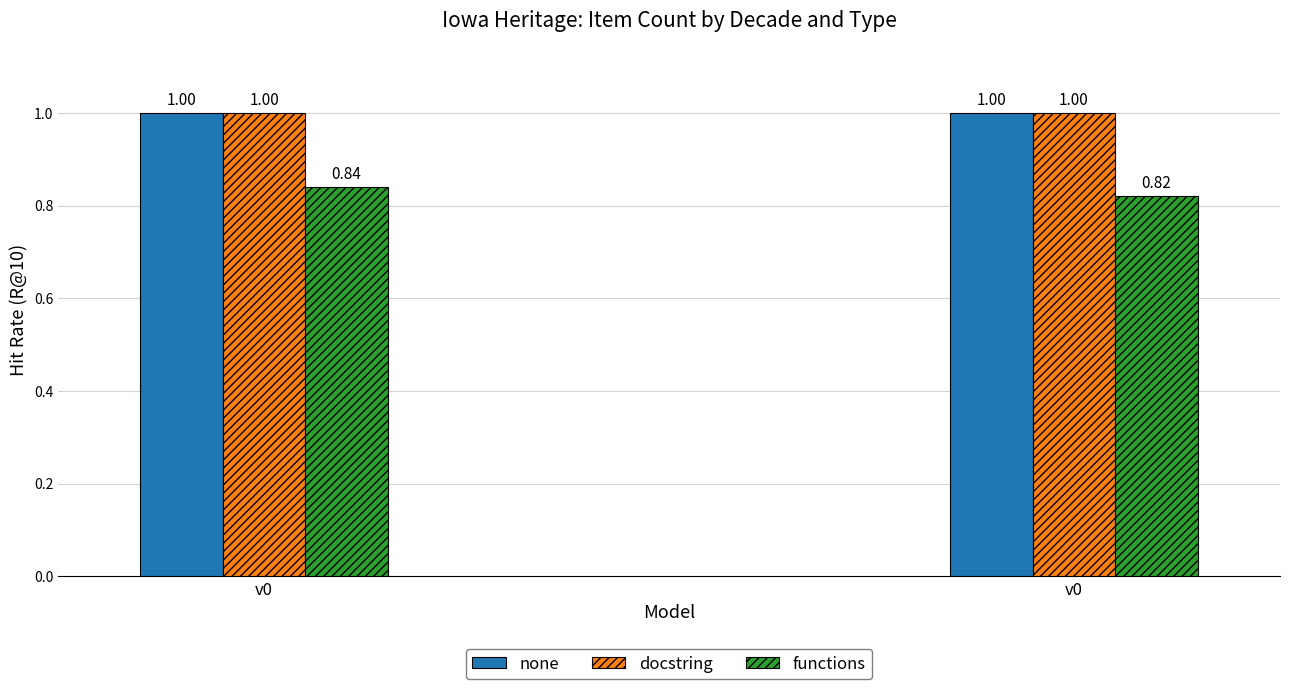

At which label does docstring reach its minimum?

v0